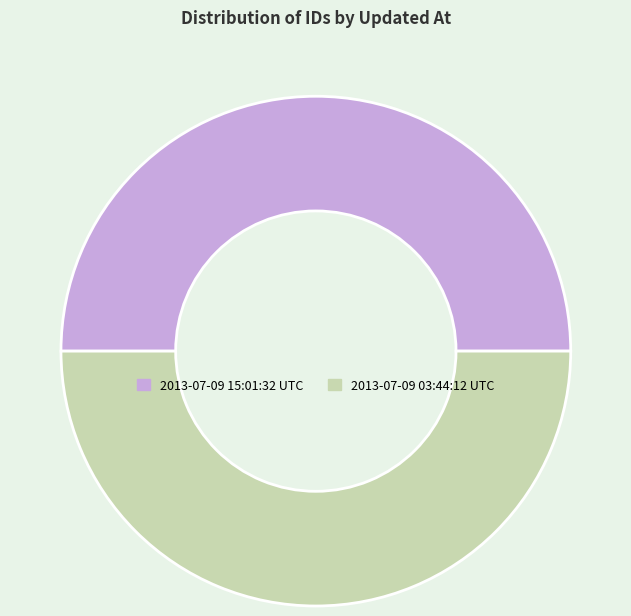

Is the sum of 2013-07-09 03:44:12 UTC and 2013-07-09 15:01:32 UTC greater than half?

Yes